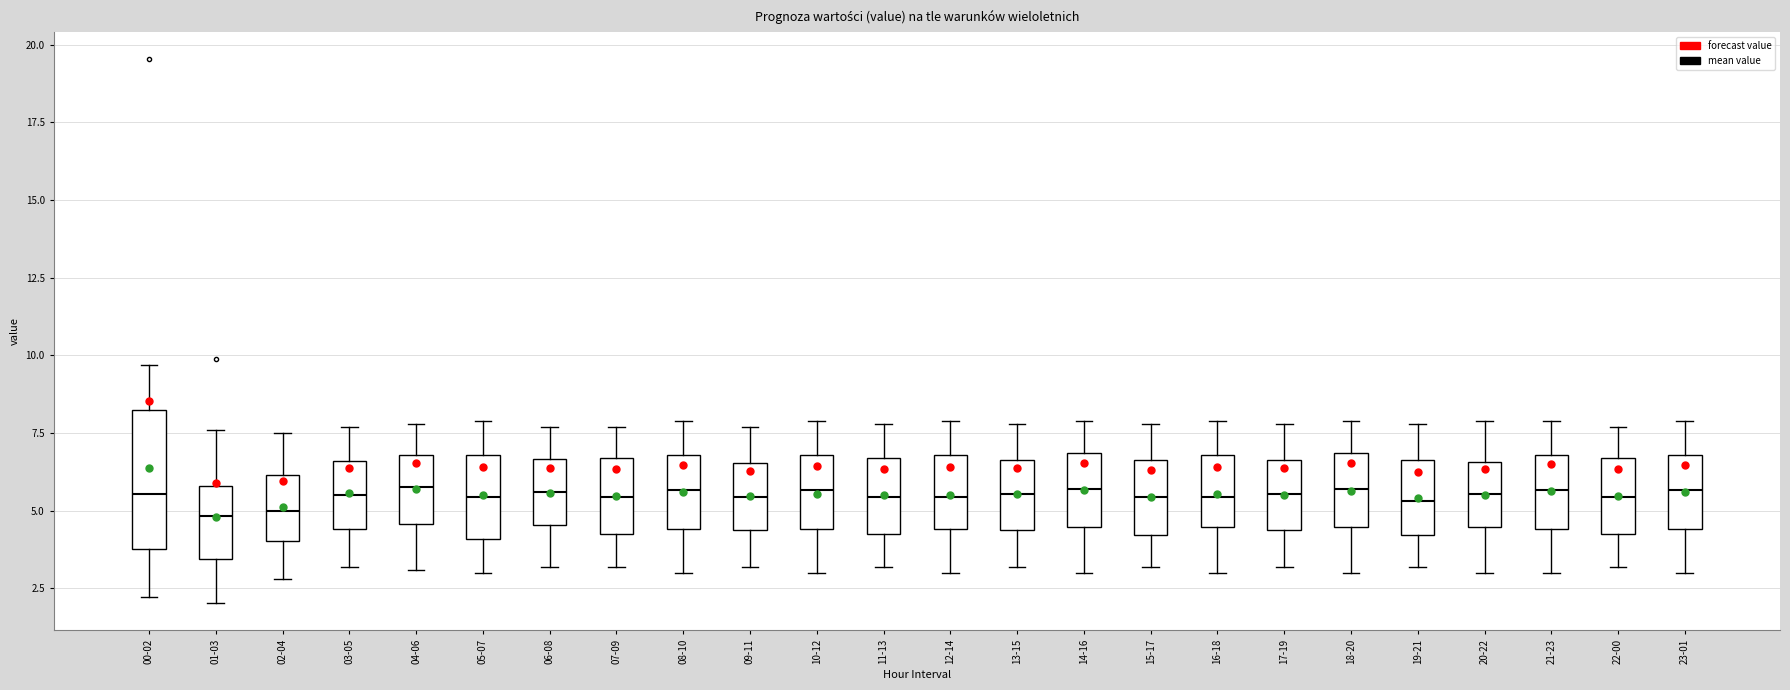

Reading left to right, read every box against the y-axis: the position of its median line, the range the box covers, and the ends of its whiskers. The values are not printed on the chart, so give them approximately, as read against the axis.

00-02: median 5.5, box 4.0 to 8.0, whiskers 2.0 to 9.5
01-03: median 5.0, box 3.5 to 6.0, whiskers 2.0 to 7.5
02-04: median 5.0, box 4.0 to 6.0, whiskers 3.0 to 7.5
03-05: median 5.5, box 4.5 to 6.5, whiskers 3.0 to 7.5
04-06: median 6.0, box 4.5 to 7.0, whiskers 3.0 to 8.0
05-07: median 5.5, box 4.0 to 7.0, whiskers 3.0 to 8.0
06-08: median 5.5, box 4.5 to 6.5, whiskers 3.0 to 7.5
07-09: median 5.5, box 4.5 to 6.5, whiskers 3.0 to 7.5
08-10: median 5.5, box 4.5 to 7.0, whiskers 3.0 to 8.0
09-11: median 5.5, box 4.5 to 6.5, whiskers 3.0 to 7.5
10-12: median 5.5, box 4.5 to 7.0, whiskers 3.0 to 8.0
11-13: median 5.5, box 4.5 to 6.5, whiskers 3.0 to 8.0
12-14: median 5.5, box 4.5 to 7.0, whiskers 3.0 to 8.0
13-15: median 5.5, box 4.5 to 6.5, whiskers 3.0 to 8.0
14-16: median 5.5, box 4.5 to 7.0, whiskers 3.0 to 8.0
15-17: median 5.5, box 4.0 to 6.5, whiskers 3.0 to 8.0
16-18: median 5.5, box 4.5 to 7.0, whiskers 3.0 to 8.0
17-19: median 5.5, box 4.5 to 6.5, whiskers 3.0 to 8.0
18-20: median 5.5, box 4.5 to 7.0, whiskers 3.0 to 8.0
19-21: median 5.5, box 4.0 to 6.5, whiskers 3.0 to 8.0
20-22: median 5.5, box 4.5 to 6.5, whiskers 3.0 to 8.0
21-23: median 5.5, box 4.5 to 7.0, whiskers 3.0 to 8.0
22-00: median 5.5, box 4.5 to 6.5, whiskers 3.0 to 7.5
23-01: median 5.5, box 4.5 to 7.0, whiskers 3.0 to 8.0